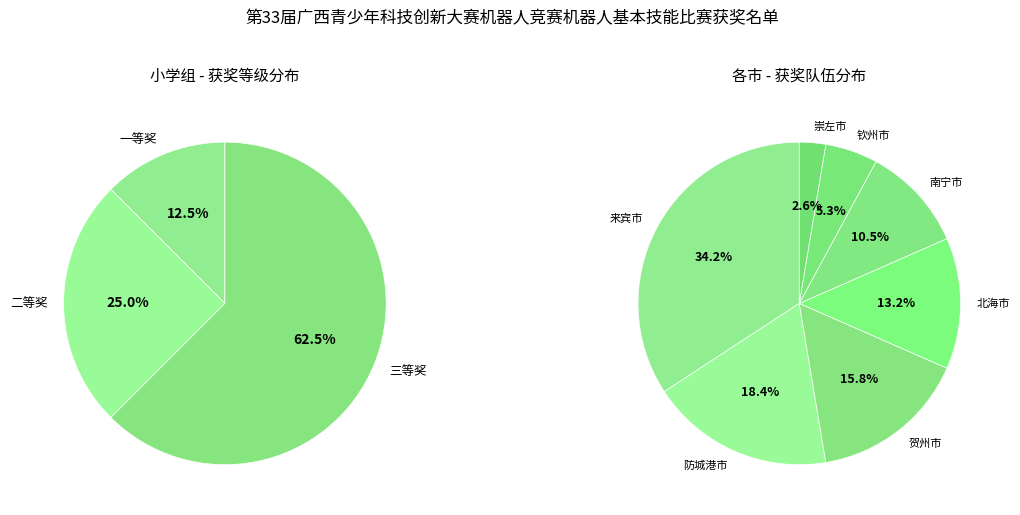

What is the smallest slice in the pie chart?

一等奖